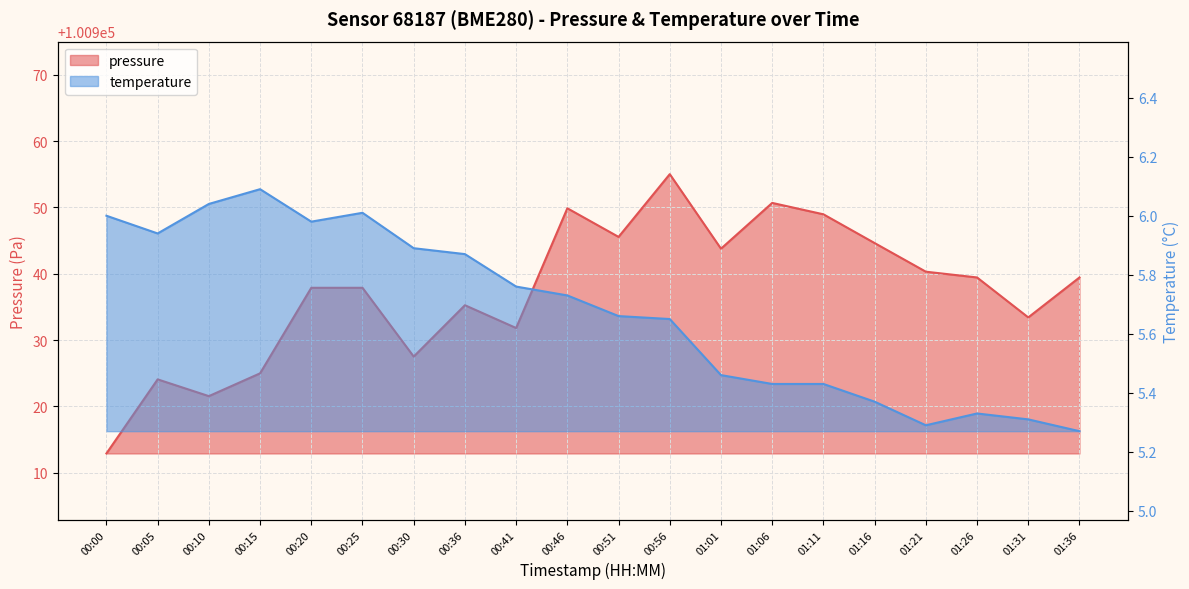

At 01:21, list the series in order from largest to smallest.

pressure, temperature